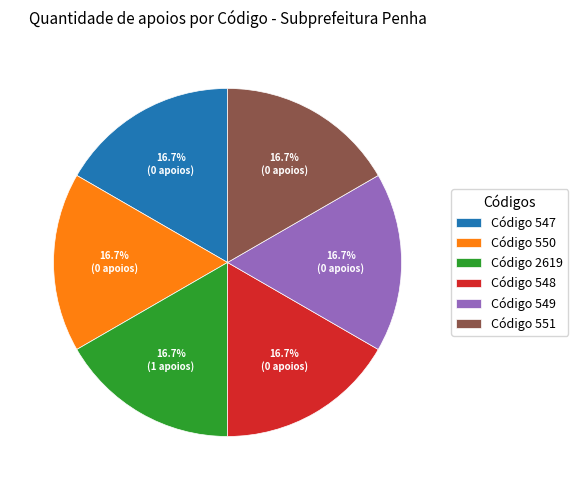

How many segments does this pie chart have?

6